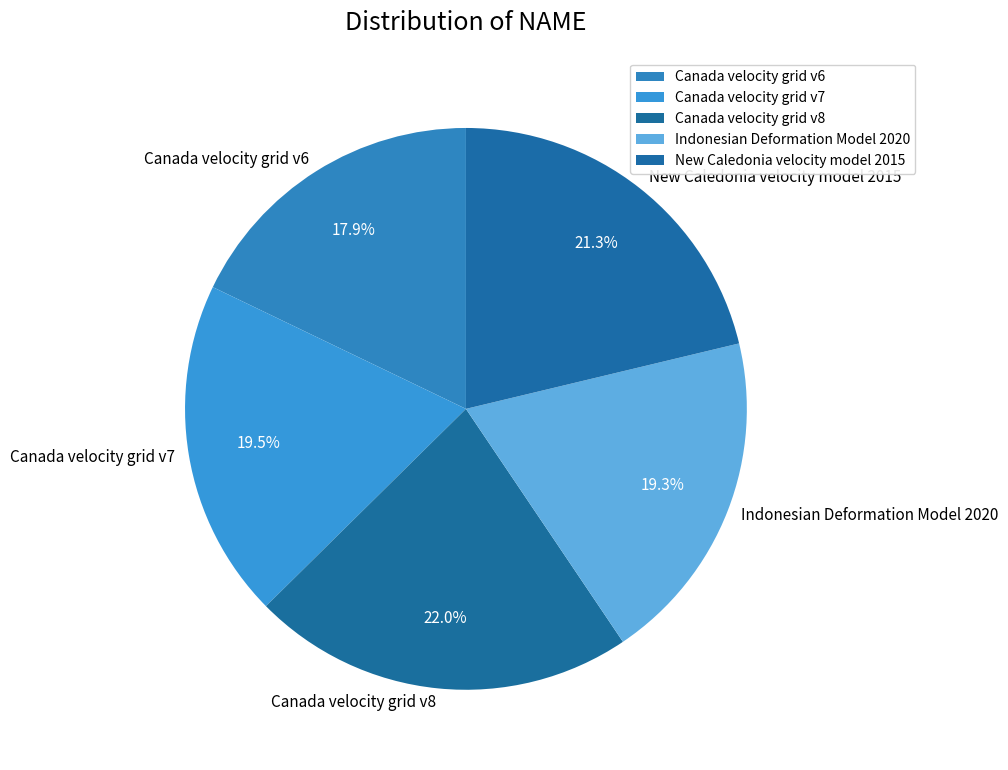

Do Indonesian Deformation Model 2020 and Canada velocity grid v6 together represent more than half of the pie?

No